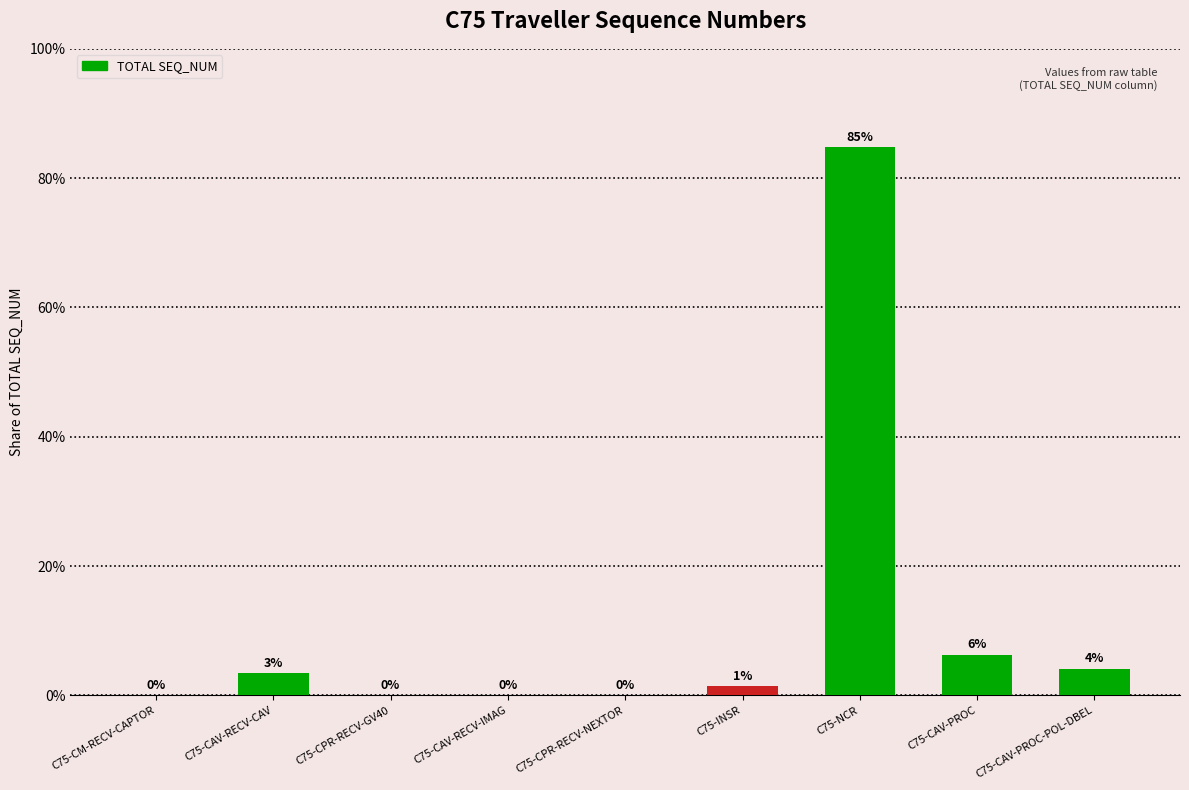

Reading left to right, list all the values displayed in this chart.

C75-CM-RECV-CAPTOR=0	C75-CAV-RECV-CAV=19	C75-CPR-RECV-GV40=0	C75-CAV-RECV-IMAG=0	C75-CPR-RECV-NEXTOR=0	C75-INSR=8	C75-NCR=472	C75-CAV-PROC=35	C75-CAV-PROC-POL-DBEL=23